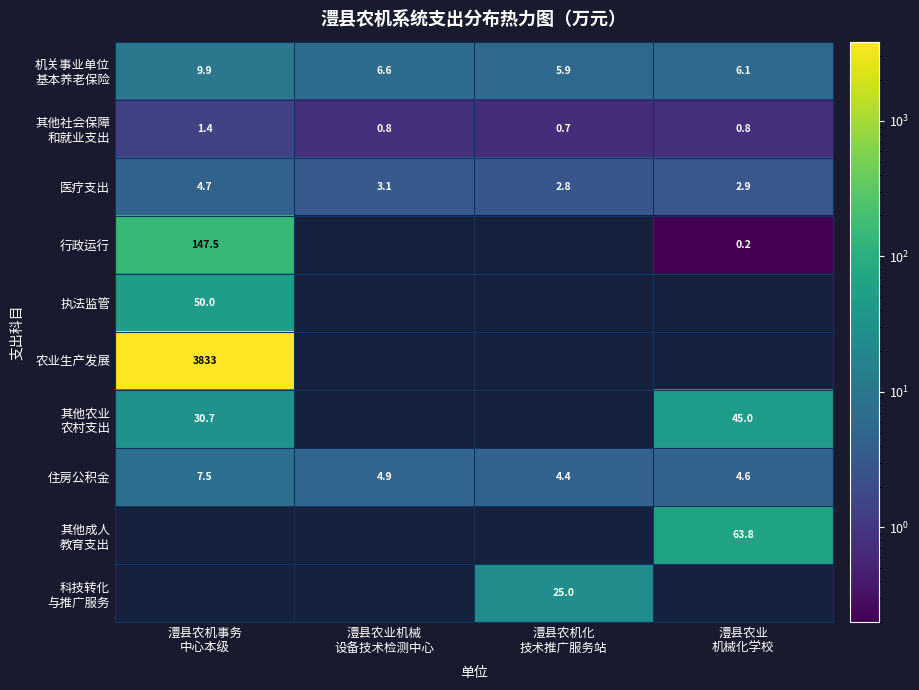

True or false: 机关事业单位 基本养老保险 has a value of 9.9 at 澧县农机事务 中心本级.

True